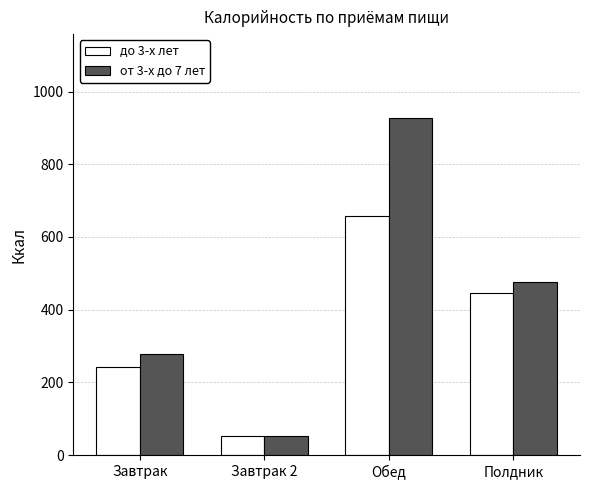

The value of от 3-х до 7 лет at Обед is 926.3. True or false?

True